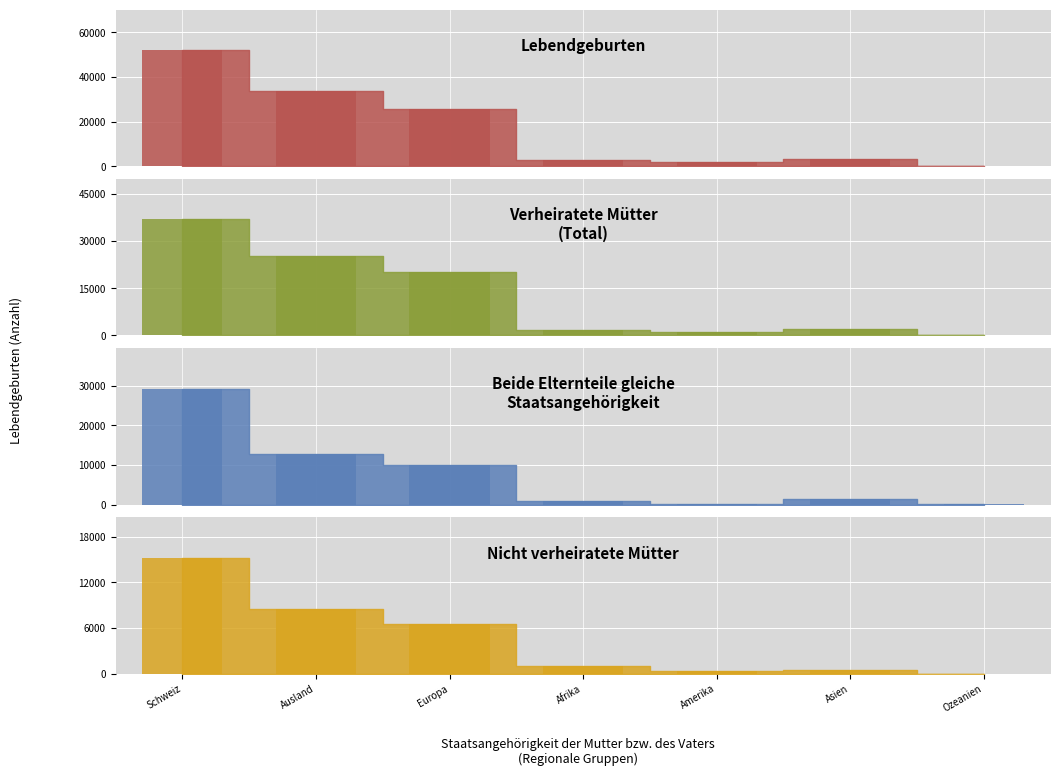

Is it true that Lebendgeburten equals 1025 at Afrika?

False